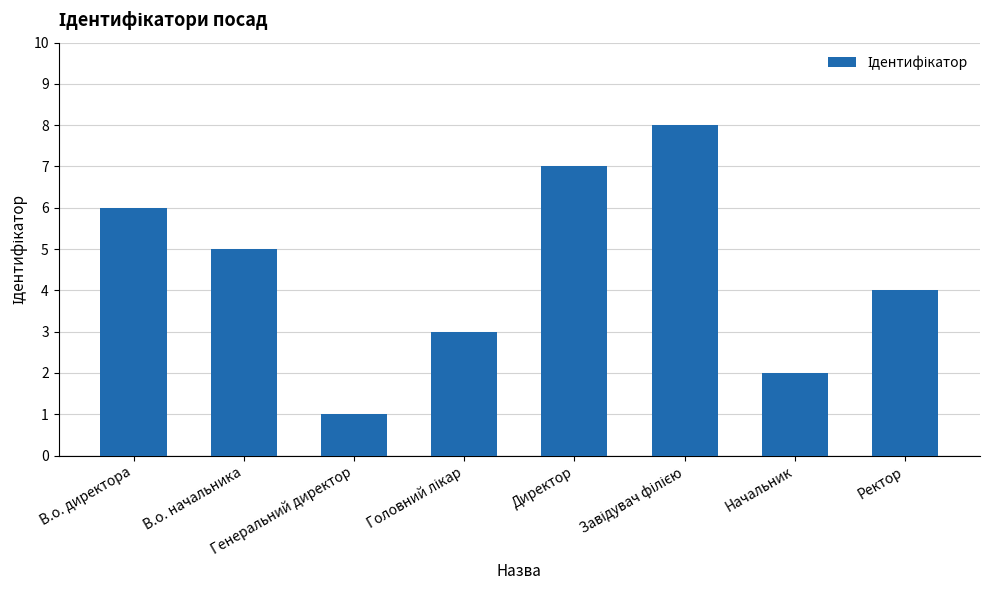

Which has a higher value, В.о. директора or Начальник?

В.о. директора